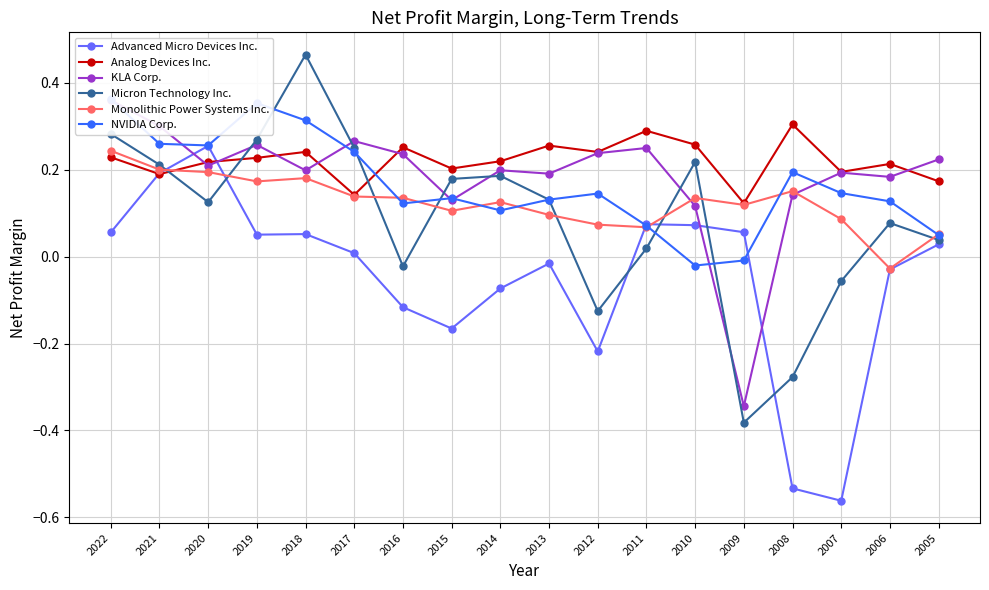

What is the sum of all NVIDIA Corp. values?

3.0